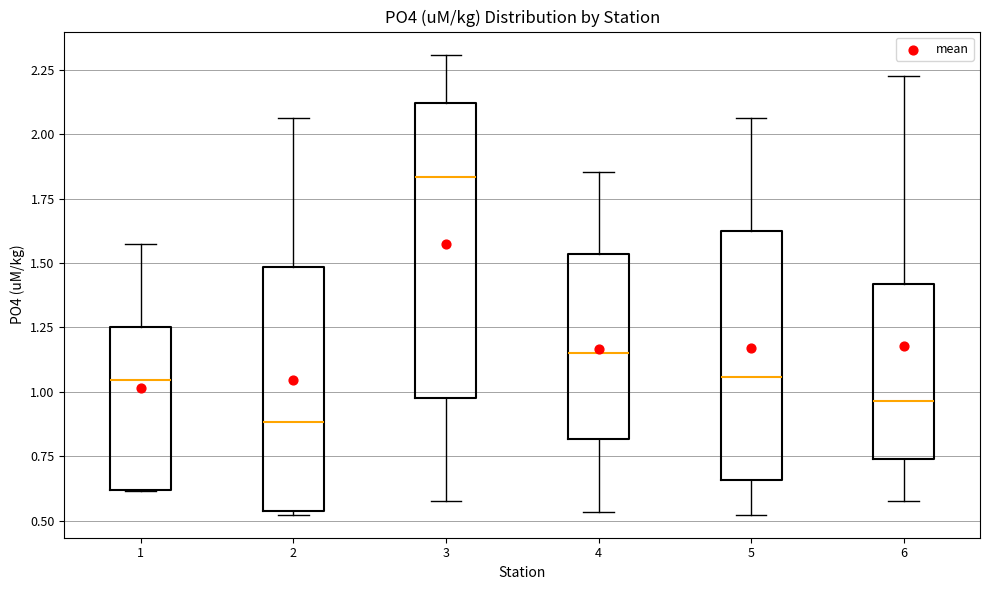

Where is the upper edge of the box at x = 4 on the y-axis? The values are not printed on the chart, so give them approximately, as read against the axis.

1.55